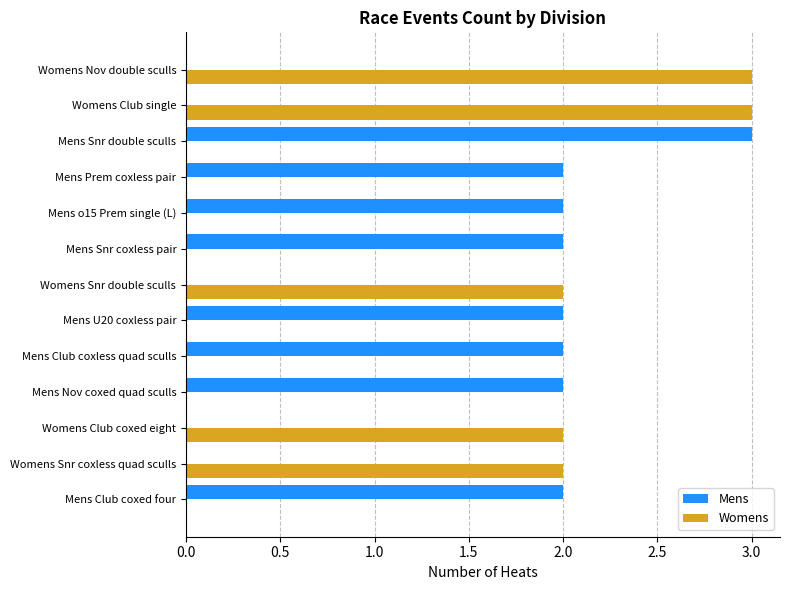

Count the number of data series in this chart.

2